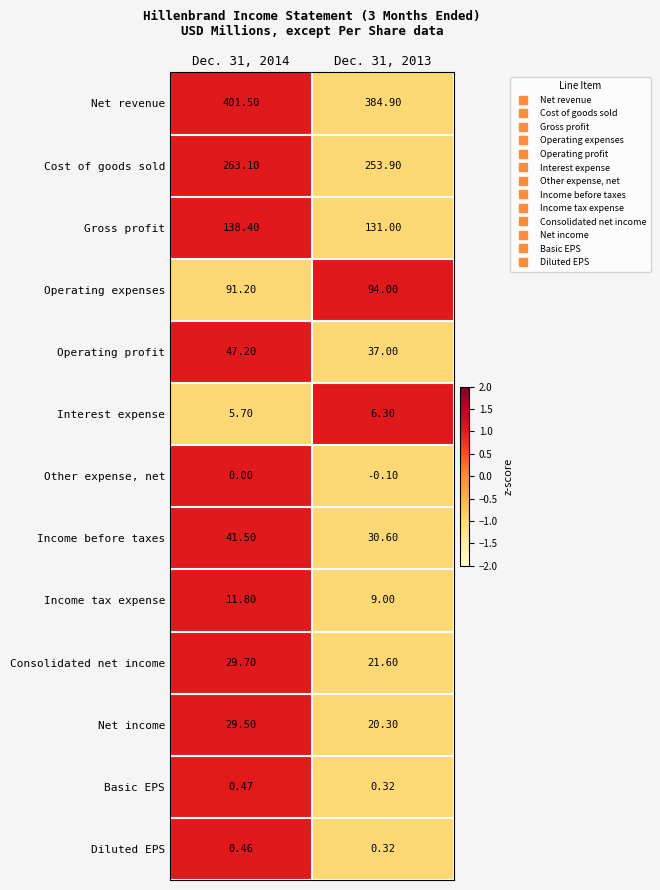

Which series has the widest spread of values?

Net revenue